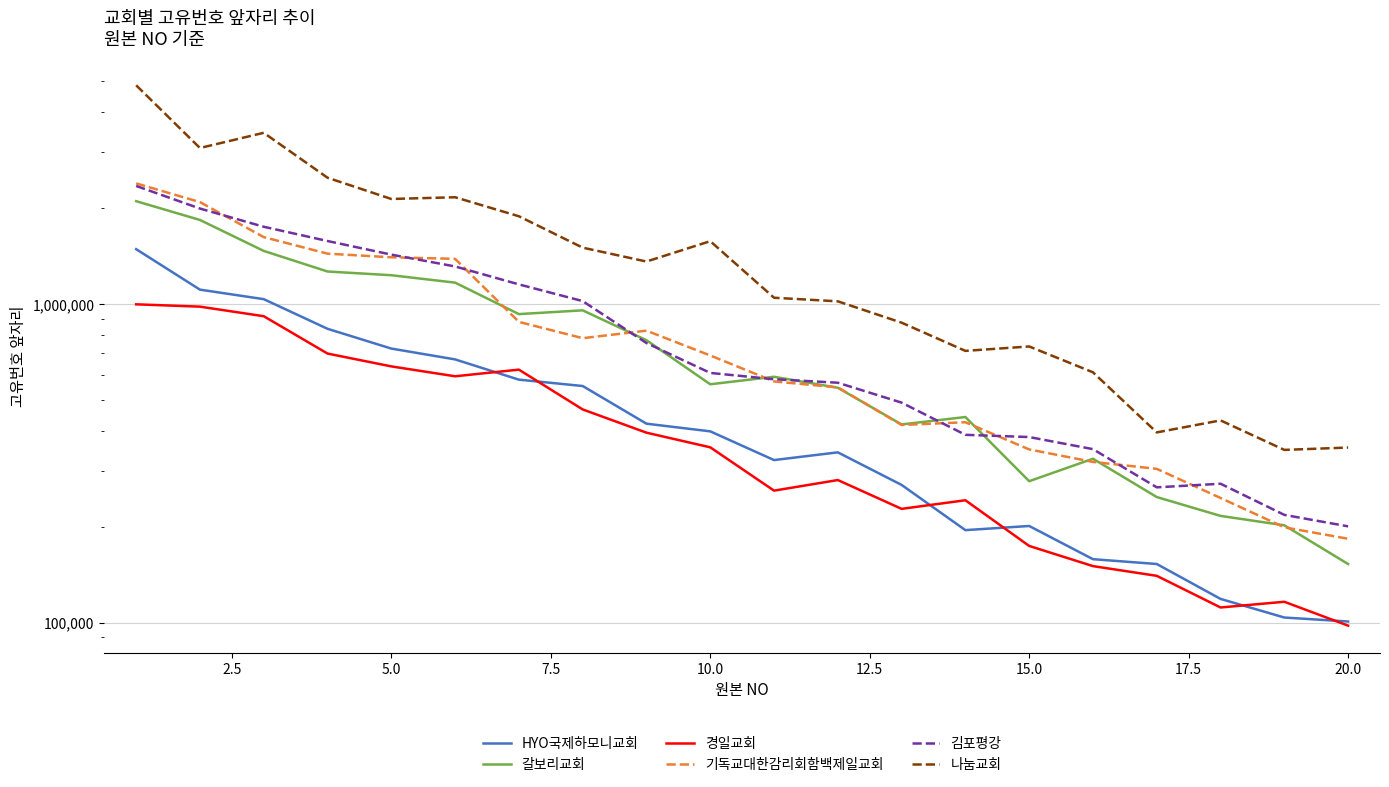

True or false: 기독교대한감리회함백제일교회 has a value of 60860.0 at 20.0.

False